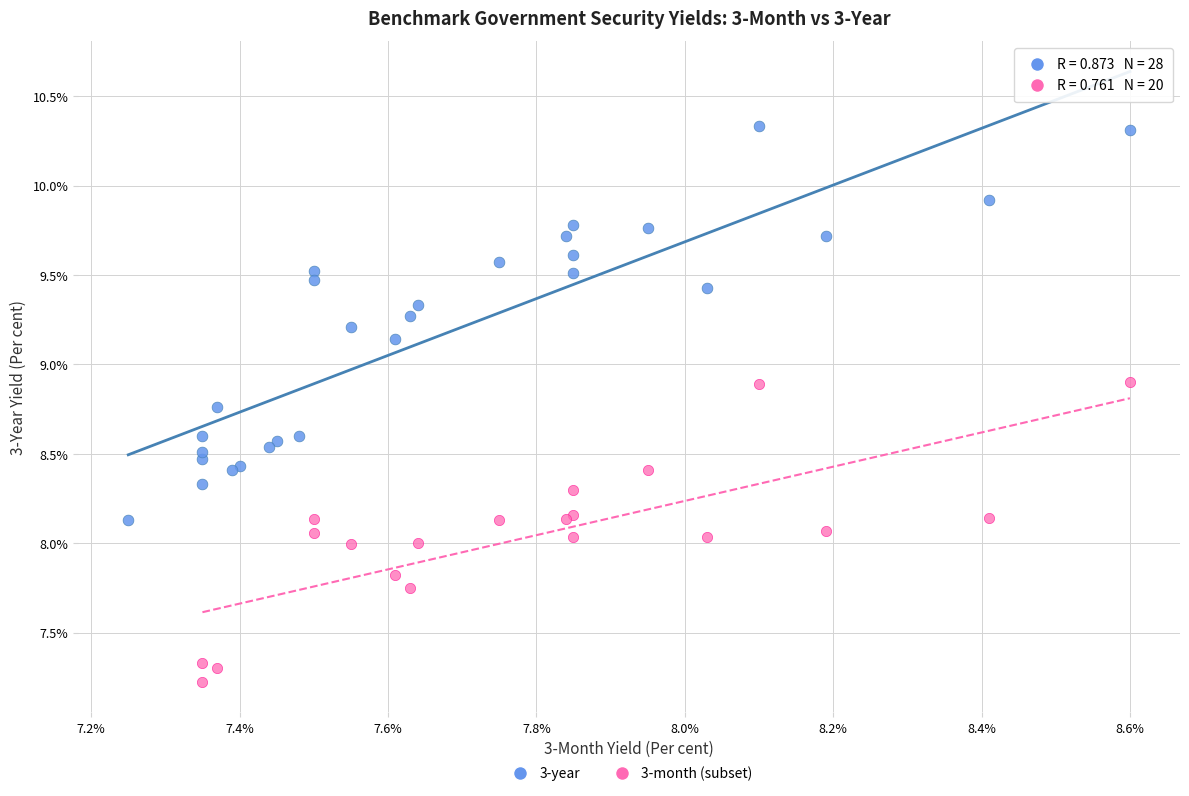

Which series contains the highest Y value?

3-year